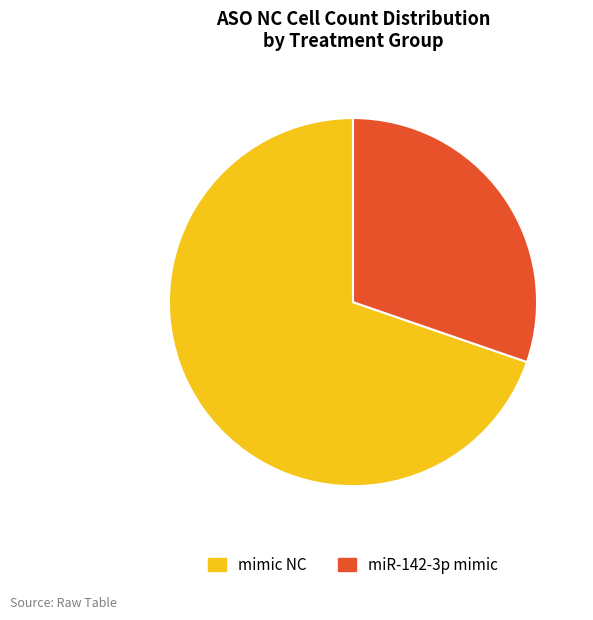

How many segments does this pie chart have?

2